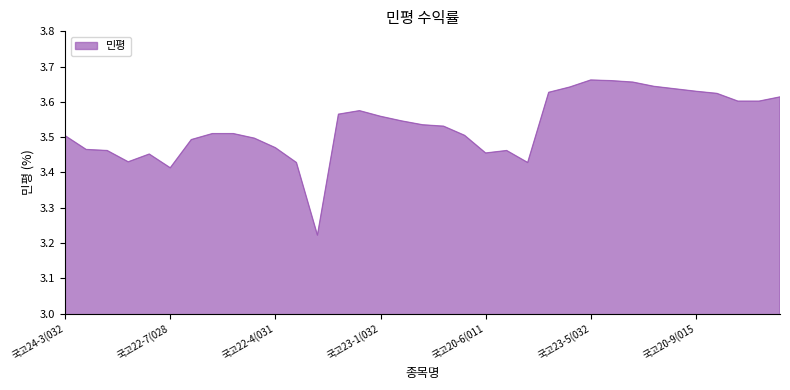

What is the difference between the maximum and minimum values?

0.4